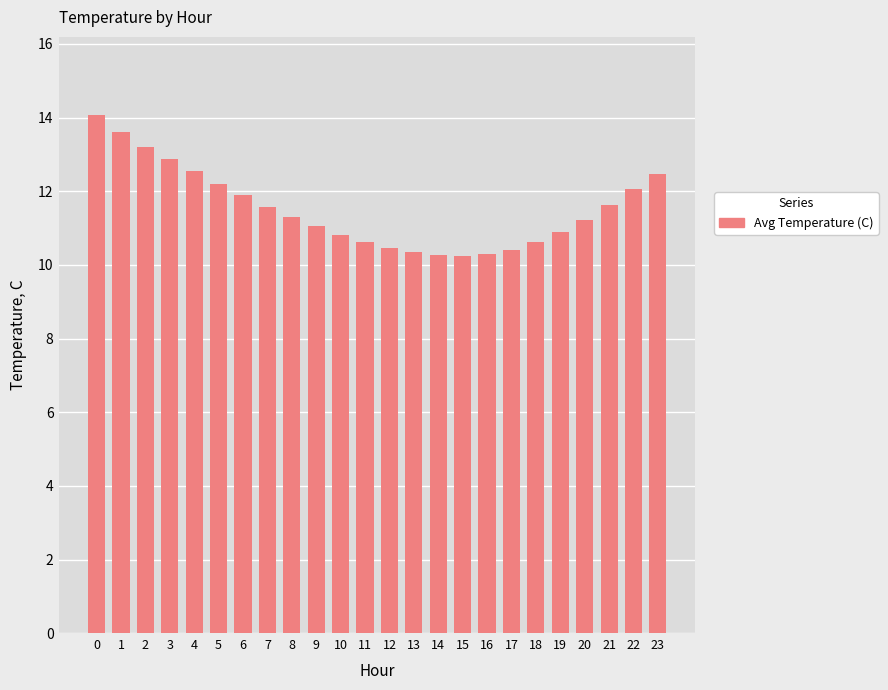

How many bars are there in total?

24